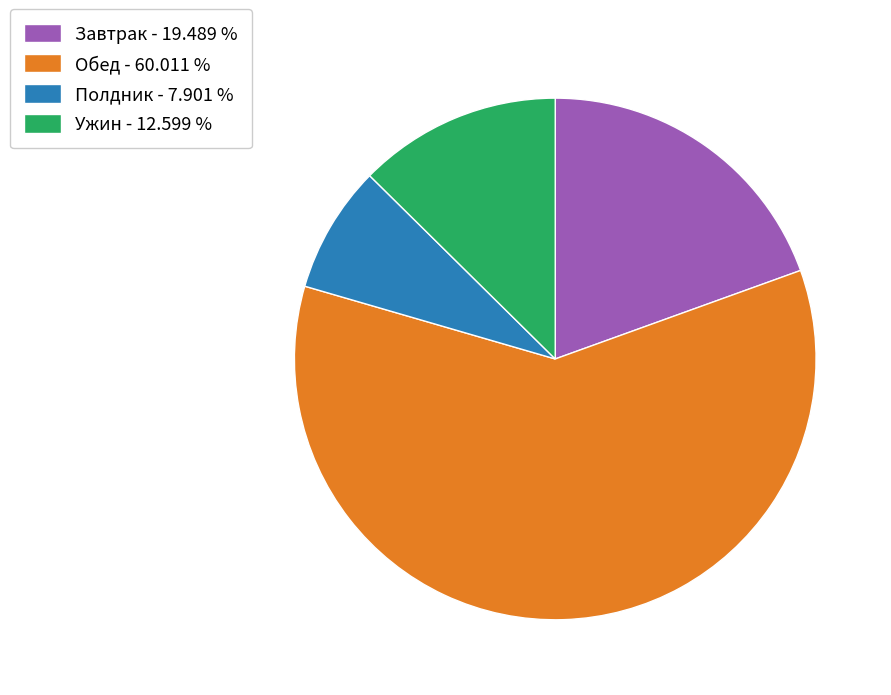

Approximately how many times larger is the value at Завтрак compared to Ужин?

1.5